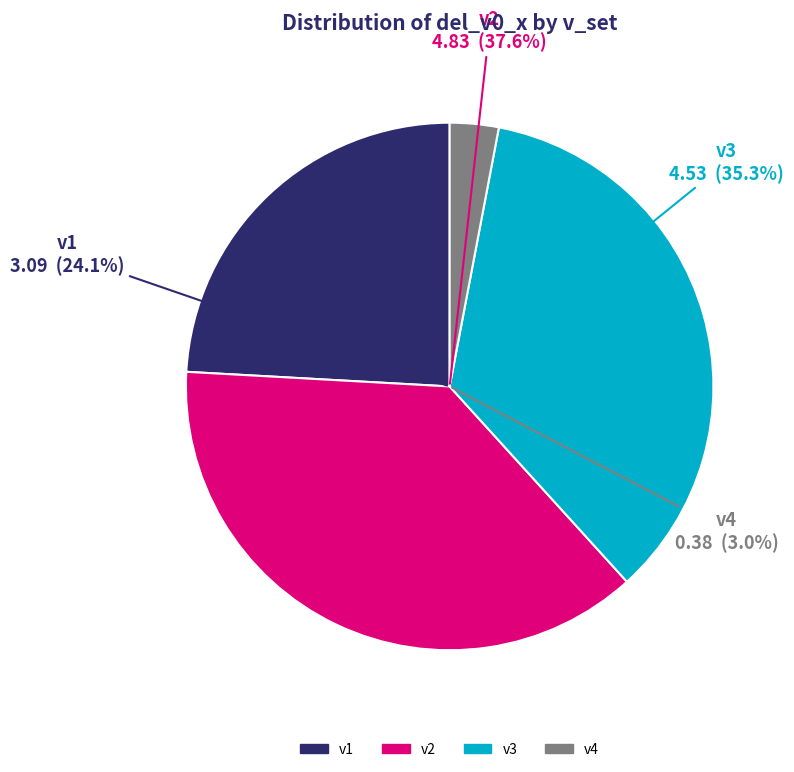

Which slice is the smallest?

v4